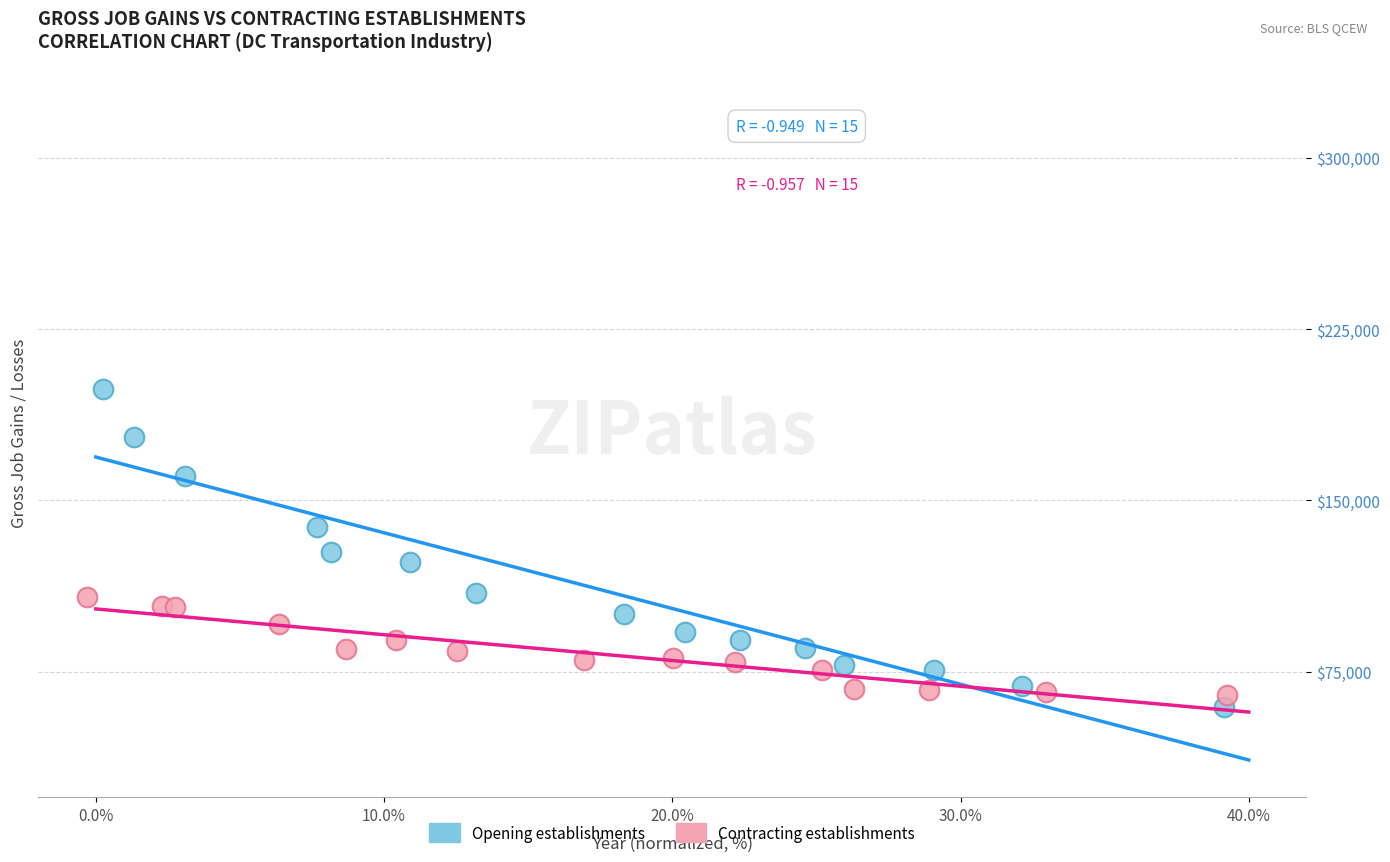

Which series reaches the maximum Y coordinate?

Opening establishments